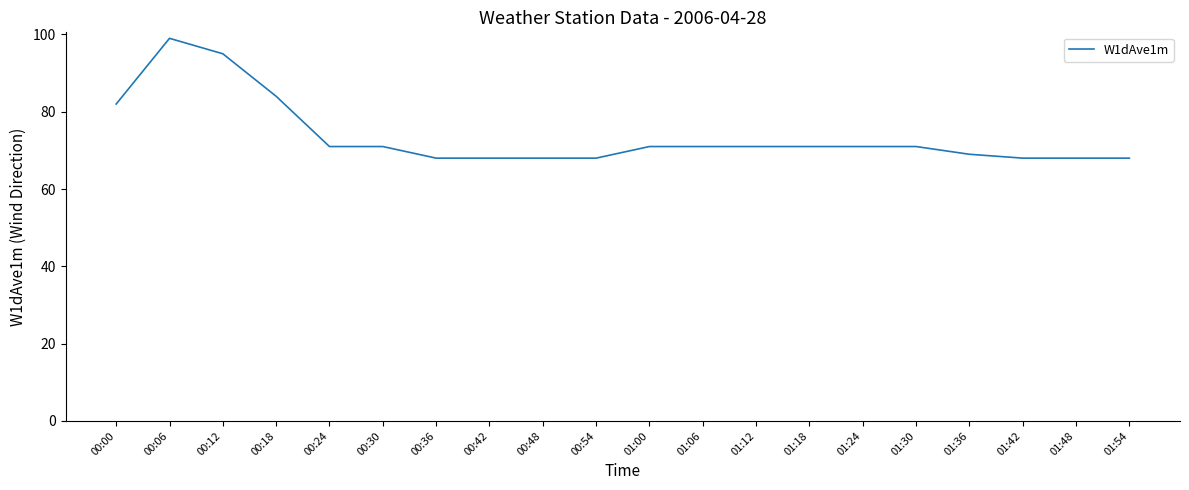

What is the difference between the values at 01:18 and 00:48?

3